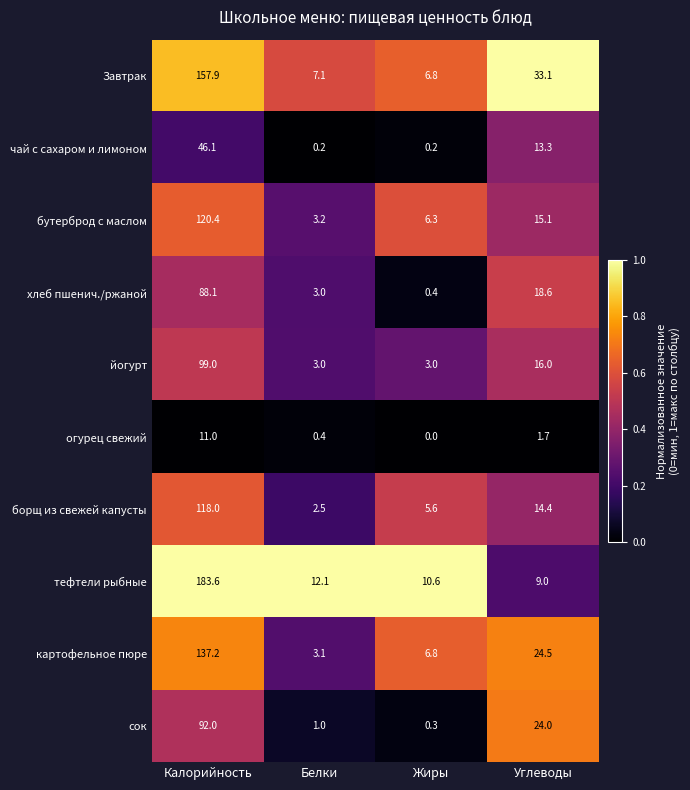

Which series has the largest range (max minus min)?

тефтели рыбные